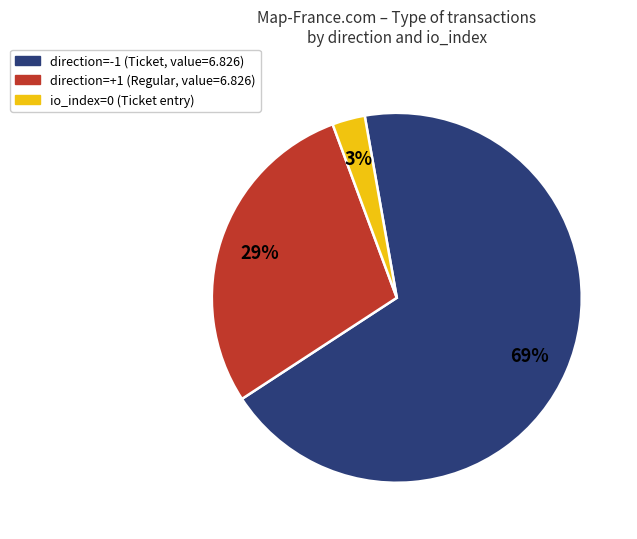

To the nearest percent, what is the average slice percentage?

33%